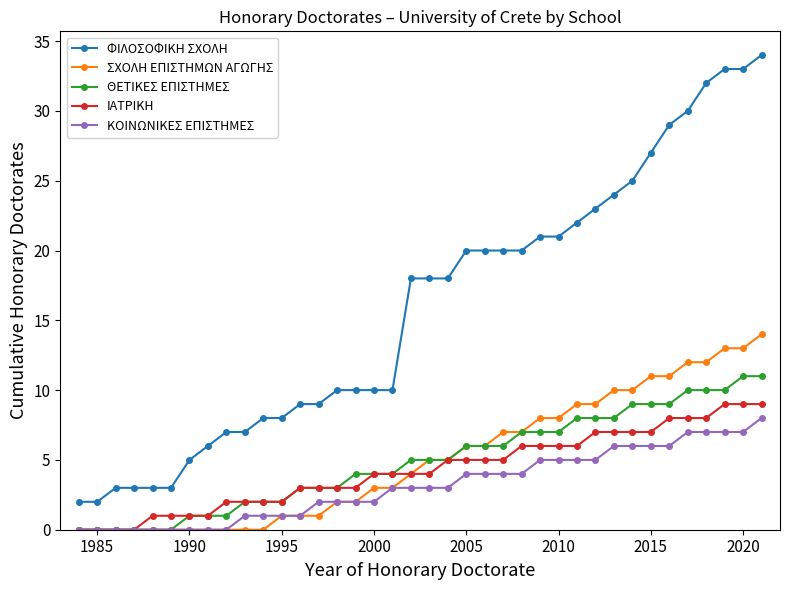

True or false: ΦΙΛΟΣΟΦΙΚΗ ΣΧΟΛΗ and ΚΟΙΝΩΝΙΚΕΣ ΕΠΙΣΤΗΜΕΣ intersect in this chart.

False